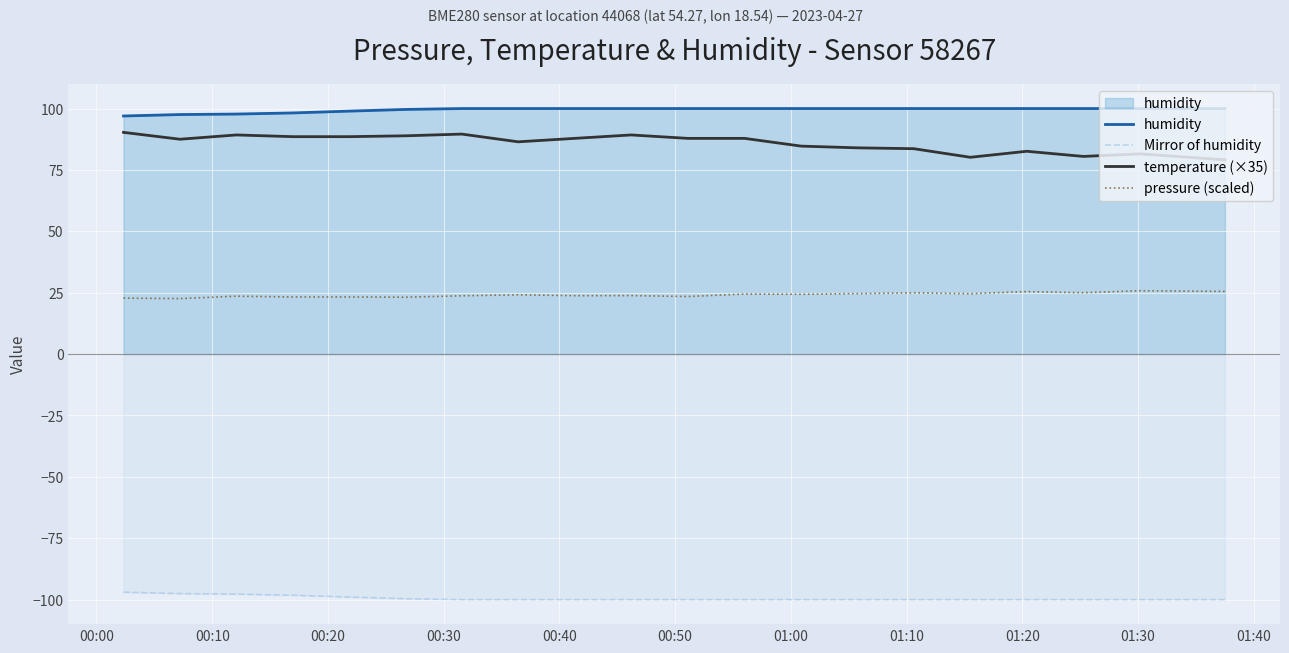

True or false: Mirror of humidity and humidity cross at least once.

False